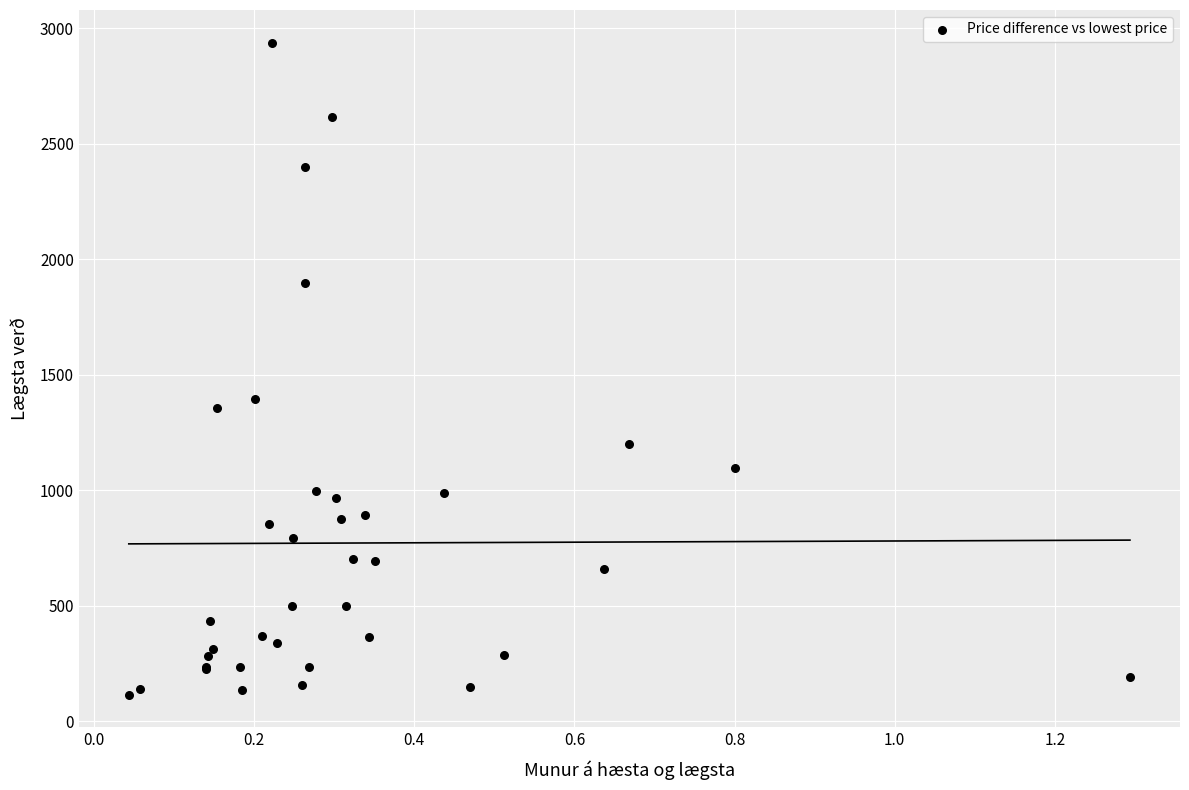

What Y value in the scatter plot is closest to 1526?

1396